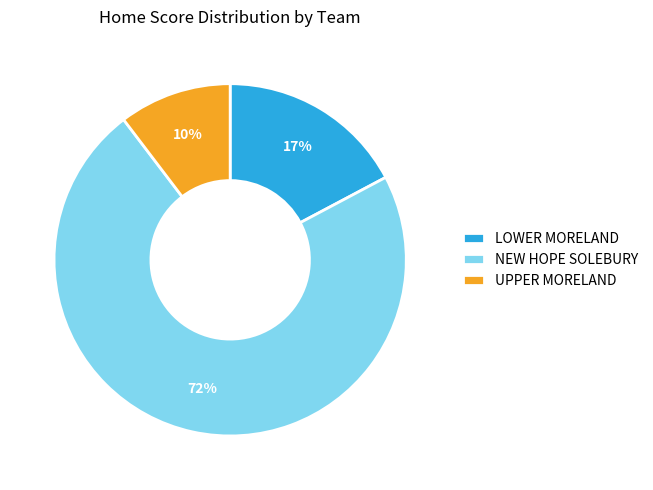

To the nearest percent, what is the combined percentage of NEW HOPE SOLEBURY and LOWER MORELAND?

90%